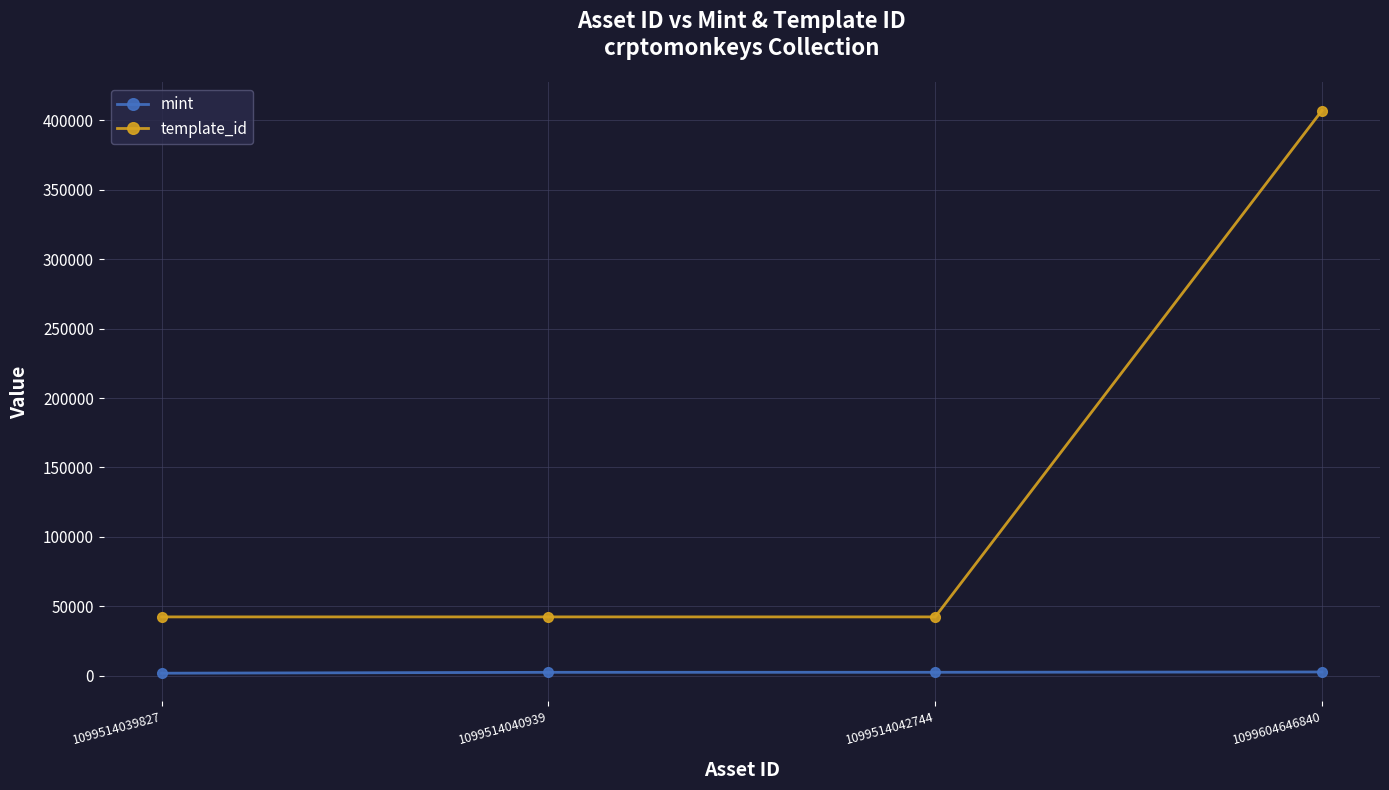

What is the minimum value for mint?

1877